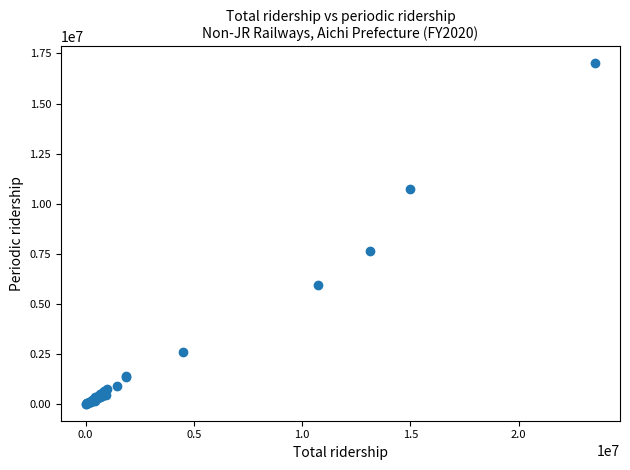

What Y value in the scatter plot is closest to 8510827?

7662620